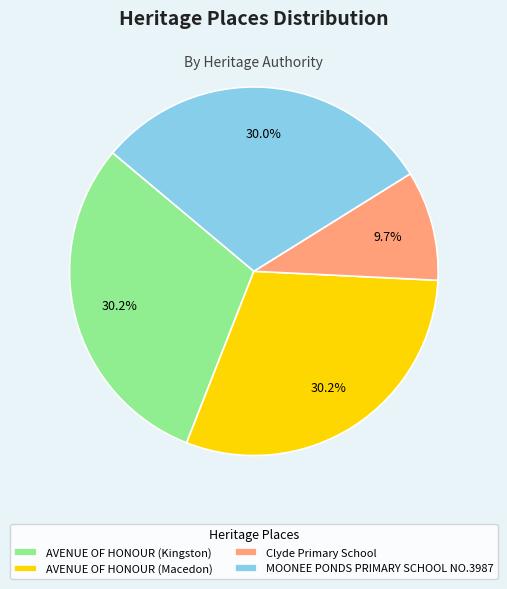

Is it true that AVENUE OF HONOUR (Kingston) is 30% of the pie?

True